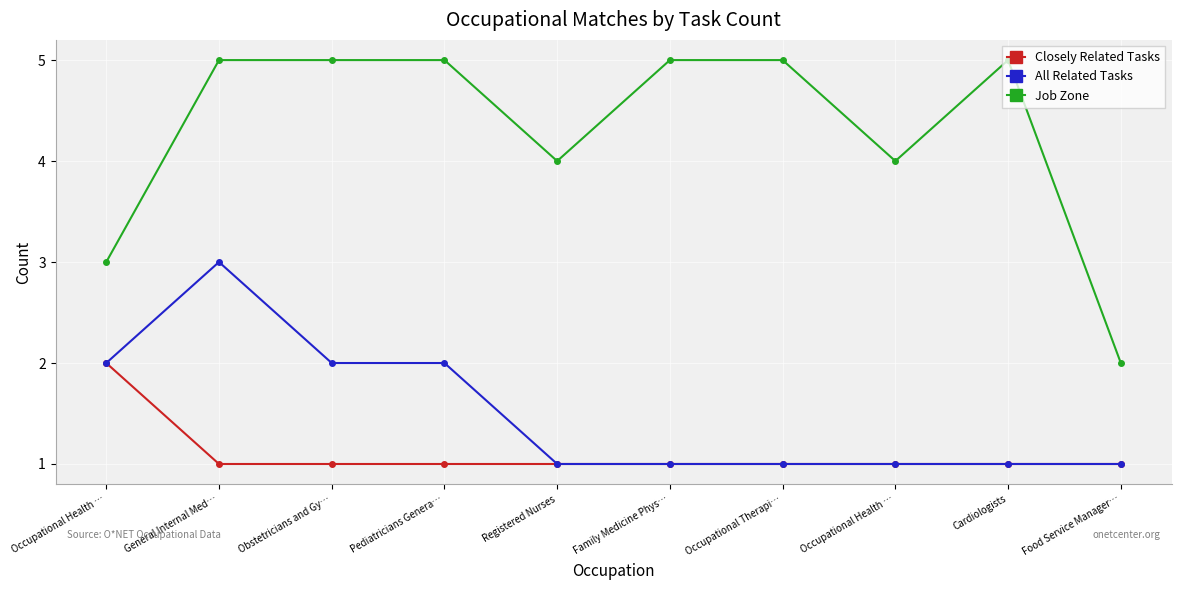

Reading right to left, what are all the values shown in this chart?

Closely Related Tasks: 1	1	1	1	1	1	1	1	1	2
All Related Tasks: 1	1	1	1	1	1	2	2	3	2
Job Zone: 2	5	4	5	5	4	5	5	5	3